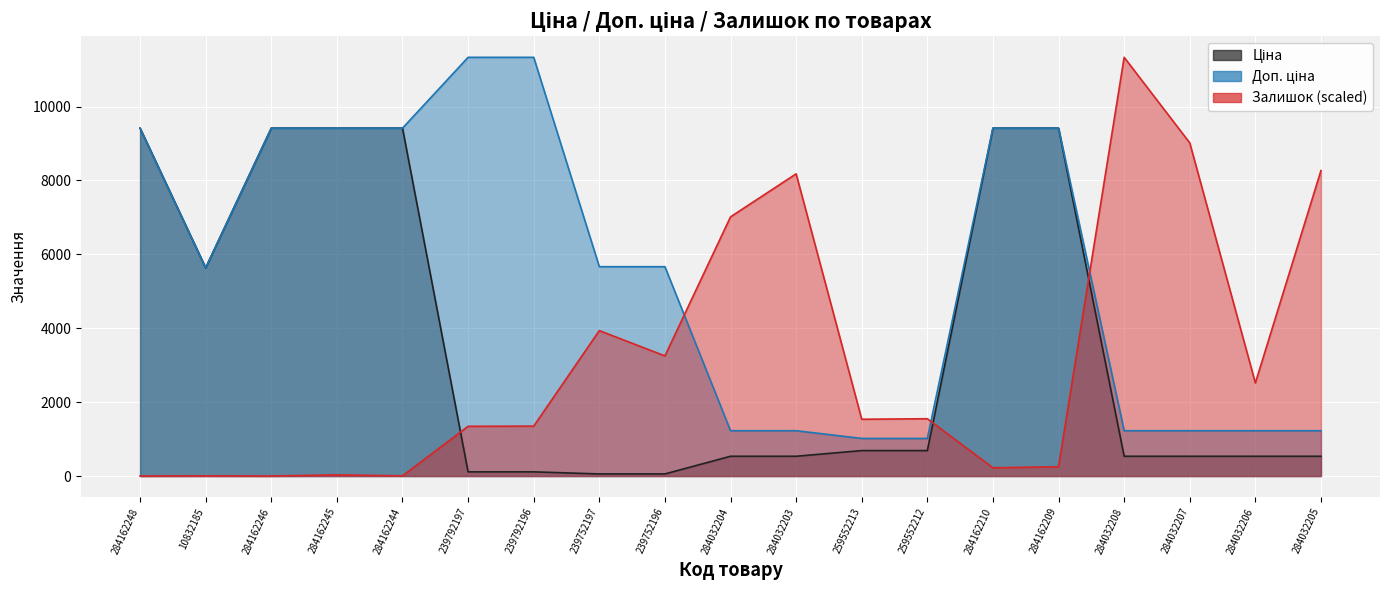

What is the label of the 3rd point from the left?

284162246